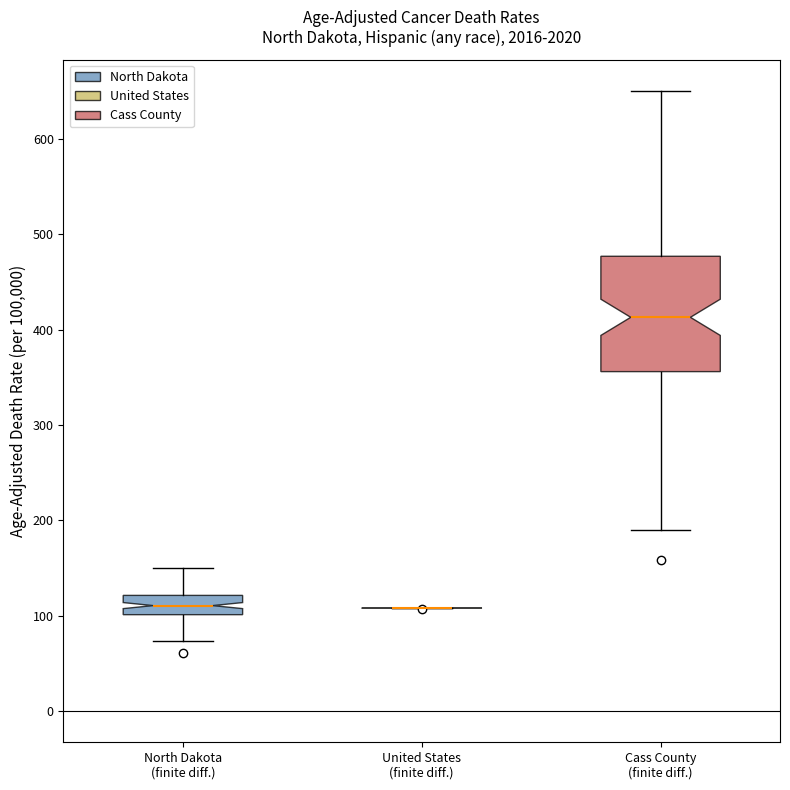

Comparing the boxes themselves (not the whiskers), which one is the tallest?

Cass County (finite diff.)